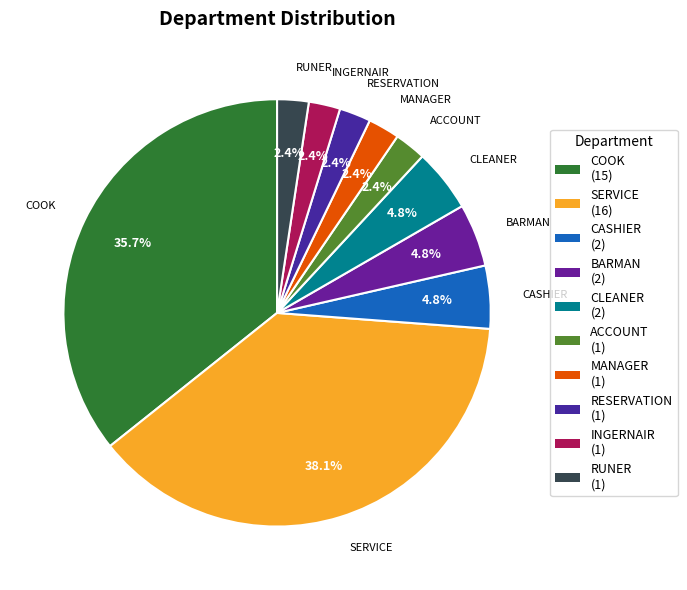

To the nearest percent, what portion does CLEANER represent?

5%